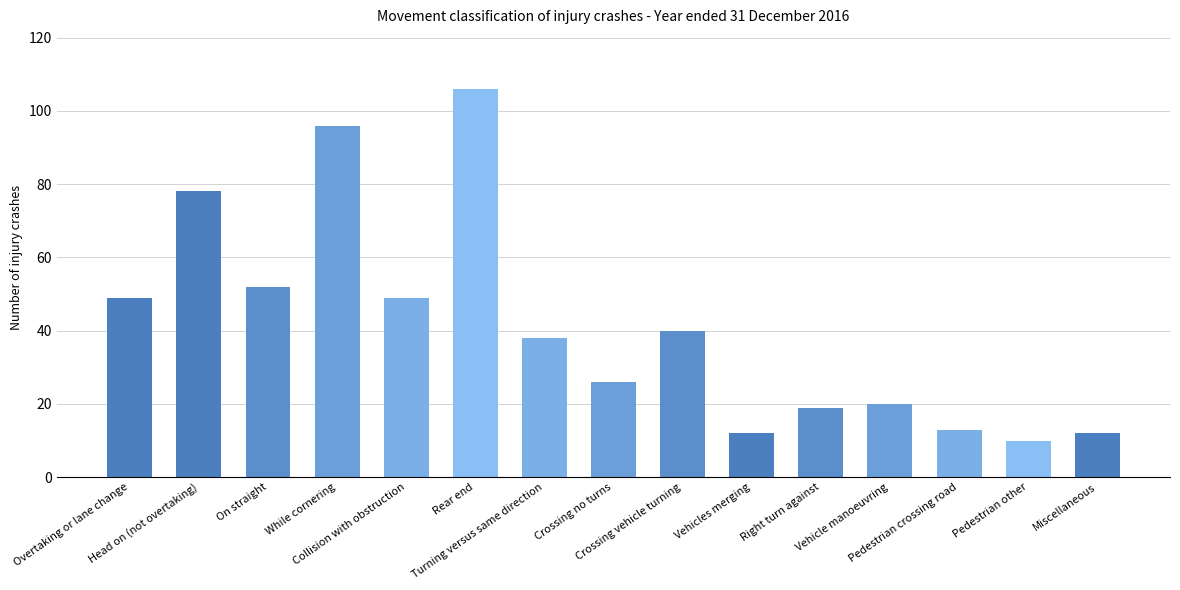

Where does the data first go above 38?

Overtaking or lane change